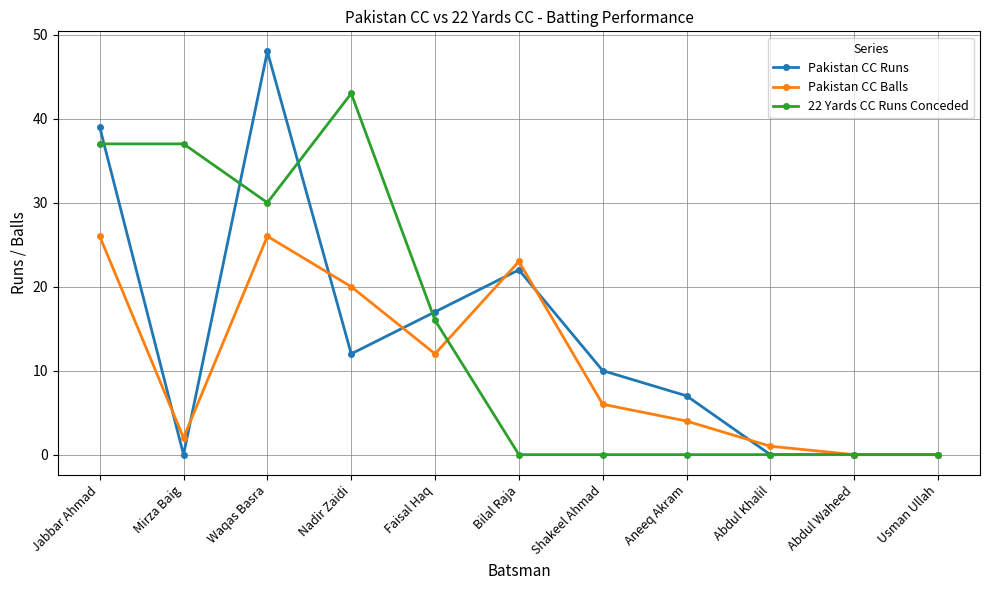

The Pakistan CC Balls series shows 16 at Waqas Basra. True or false?

False